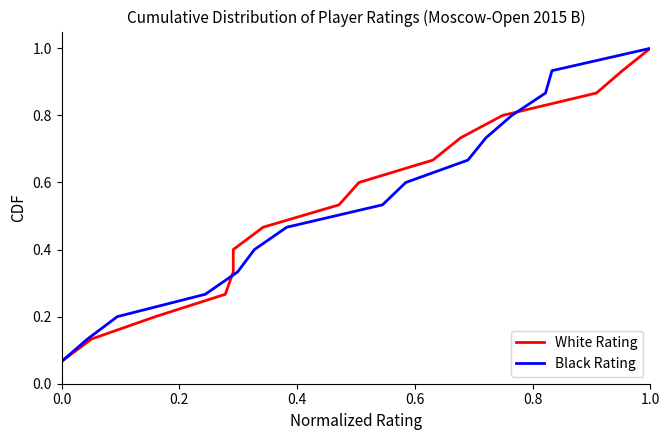

Is it true that Black Rating equals 1.4 at 1.0?

False